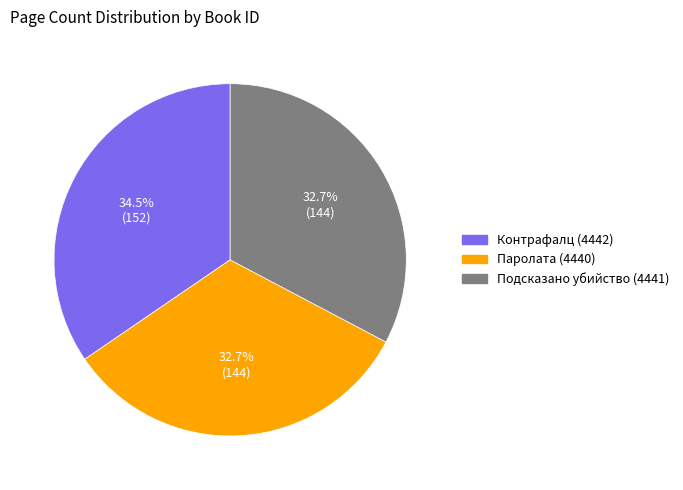

What is the largest slice in the pie chart?

Контрафалц (4442)